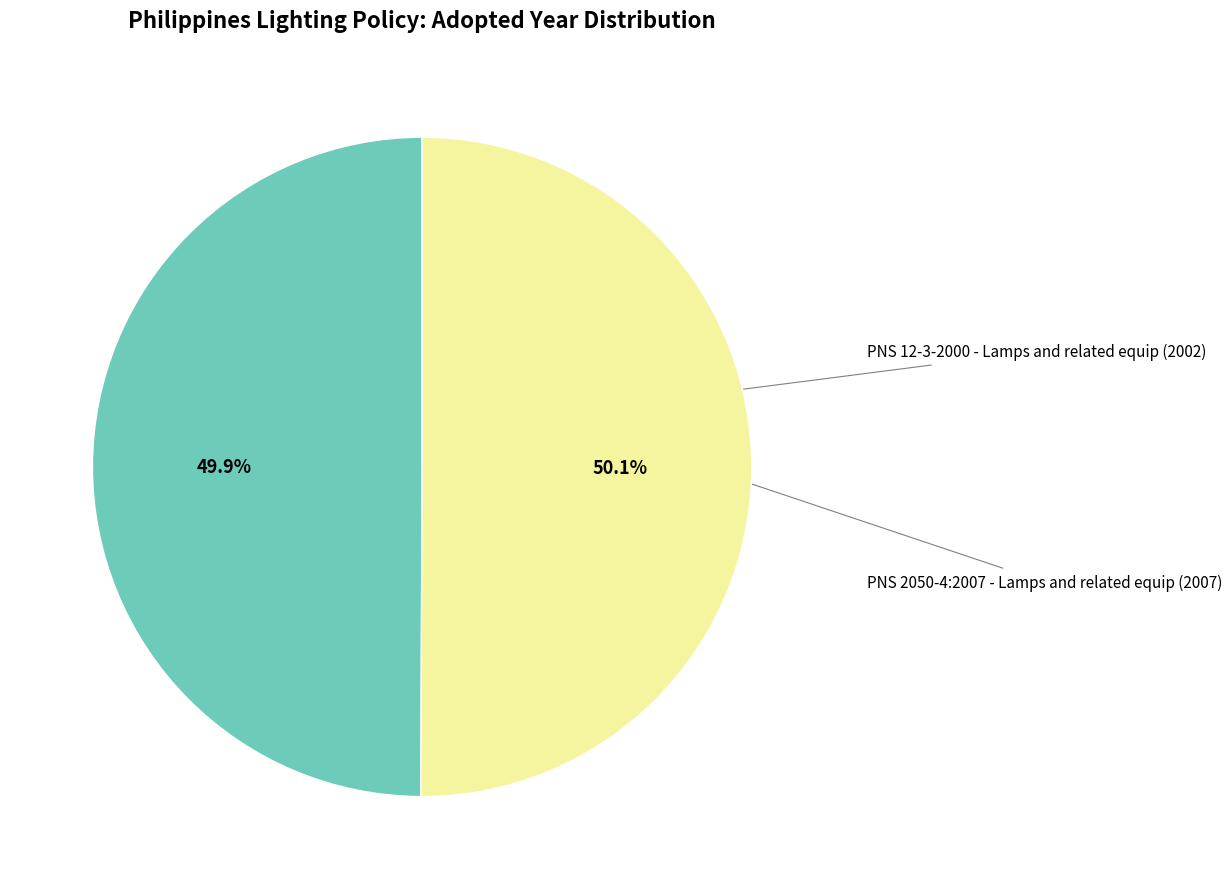

Is there a majority slice in this chart?

Yes